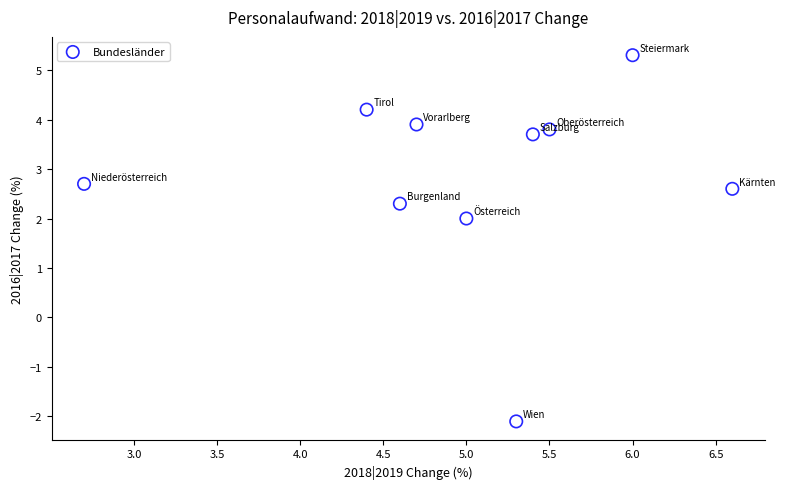

What Y value in the scatter plot is closest to 1?

2.0